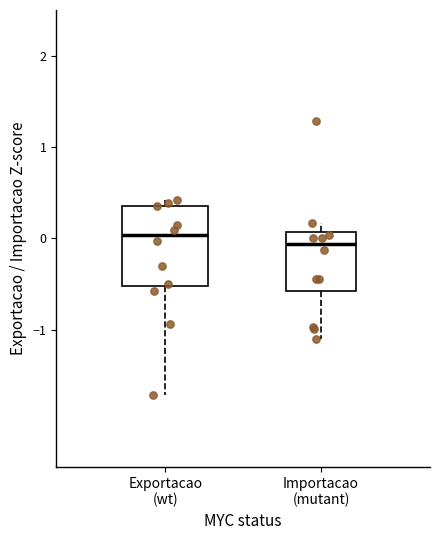

Reading left to right, transcribe this box plot: for each box, give where its median line is, the range the box spans, and where its two whiskers end, as read against the y-axis. The values are not printed on the chart, so give them approximately, as read against the axis.

Exportacao (wt): median 0.0, box -0.5 to 0.4, whiskers -1.7 to 0.4 (just above the box's upper edge)
Importacao (mutant): median -0.1, box -0.6 to 0.1, whiskers -1.1 to 0.2